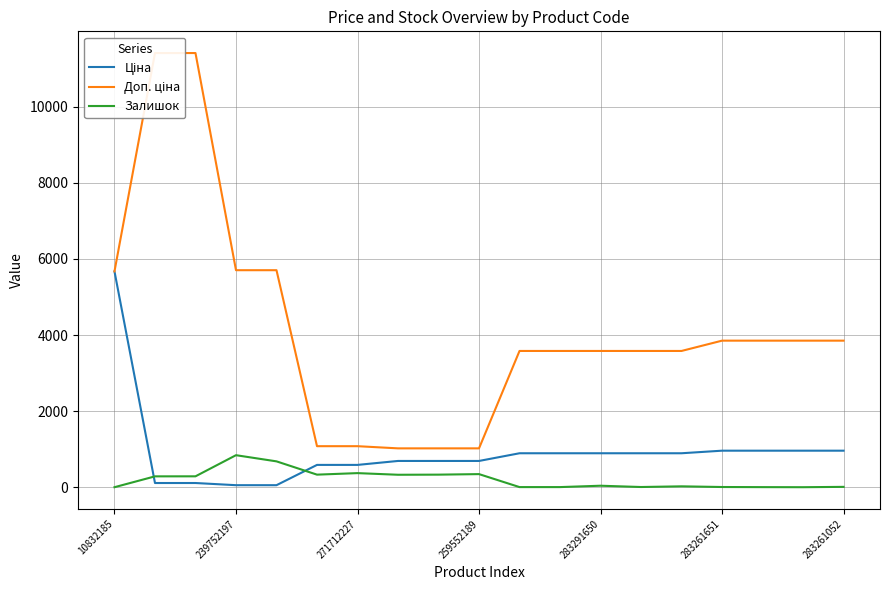

In Залишок, how many points are higher than both neighbors (excluding endpoints)?

5